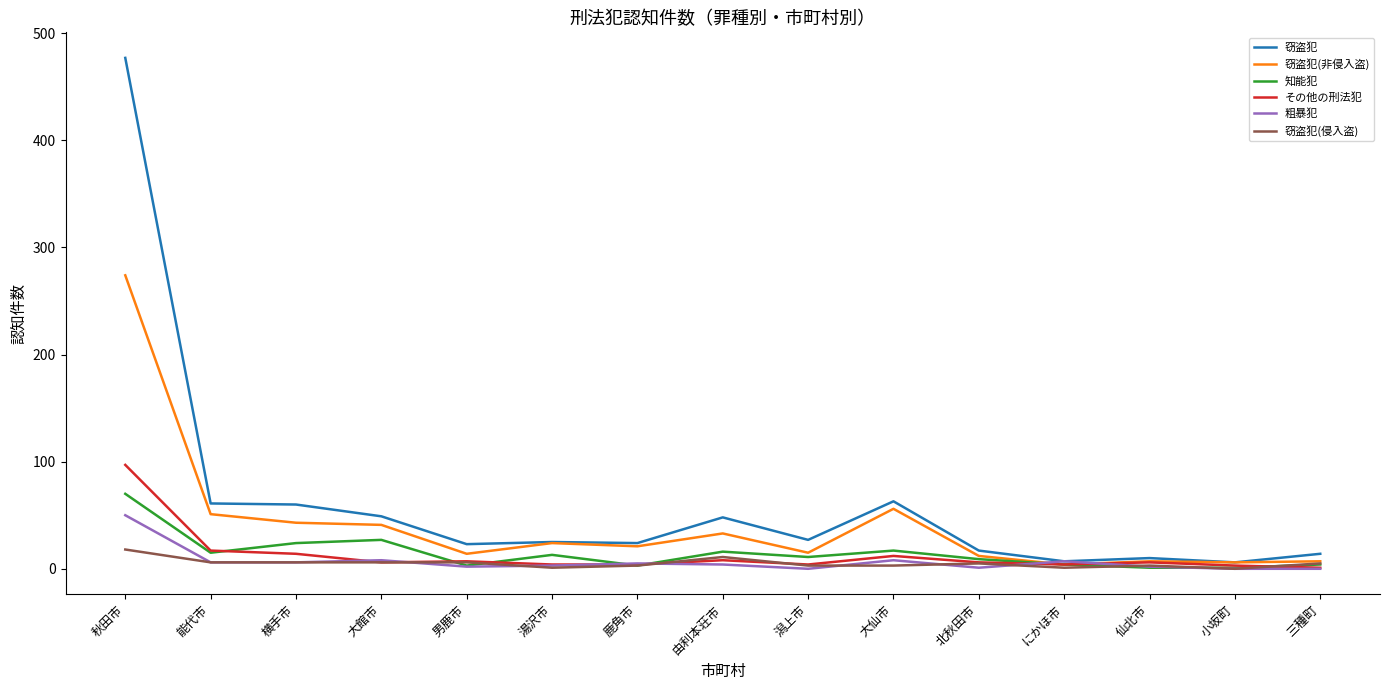

At which label is 窃盗犯(非侵入盗) closest to 139?

大仙市